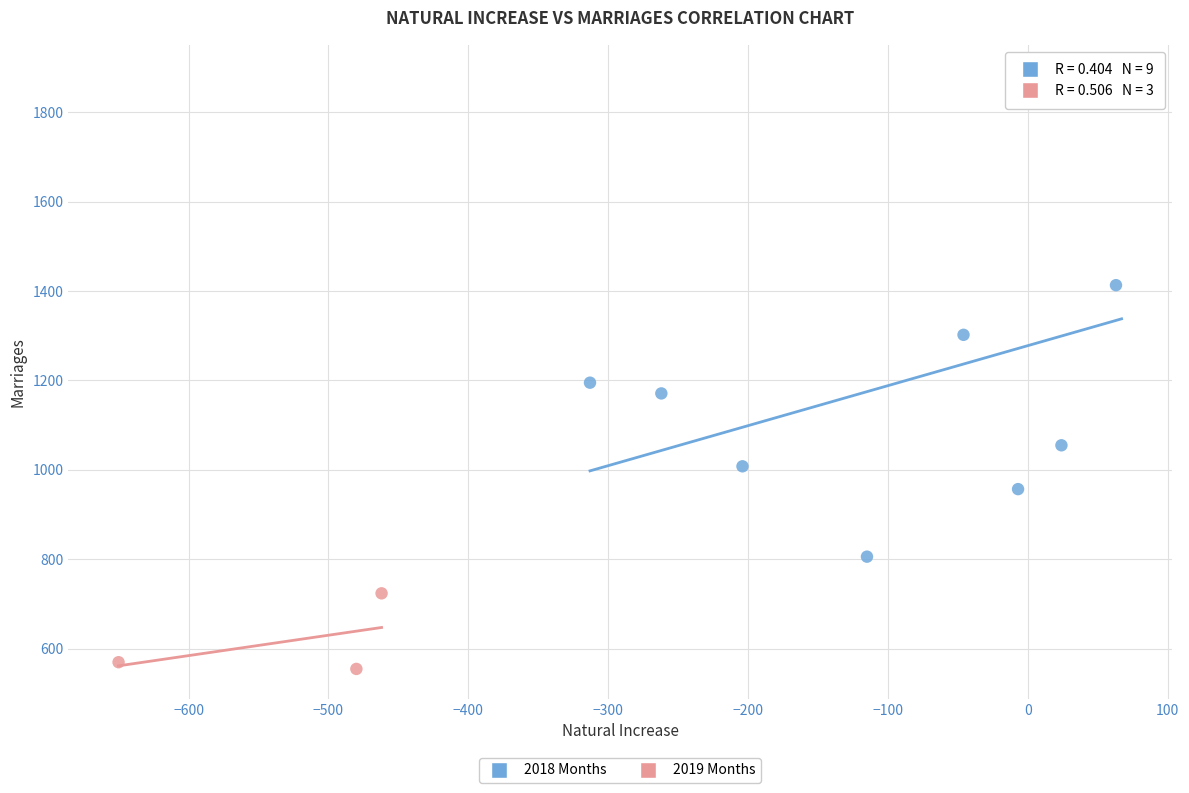

Which series contains the highest Y value?

2018 Months